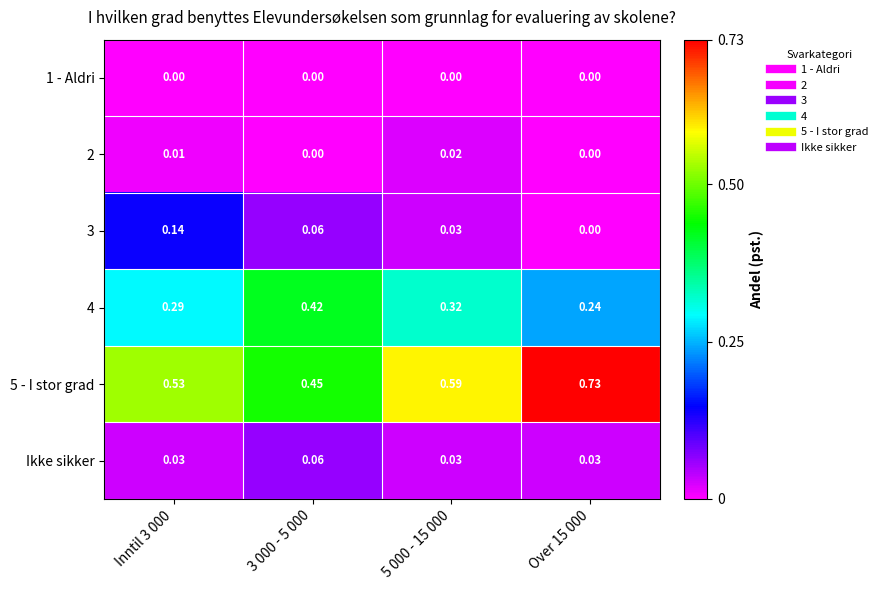

Is the value of 5 - I stor grad at 3 000 - 5 000 greater than the value of Ikke sikker at 3 000 - 5 000?

Yes